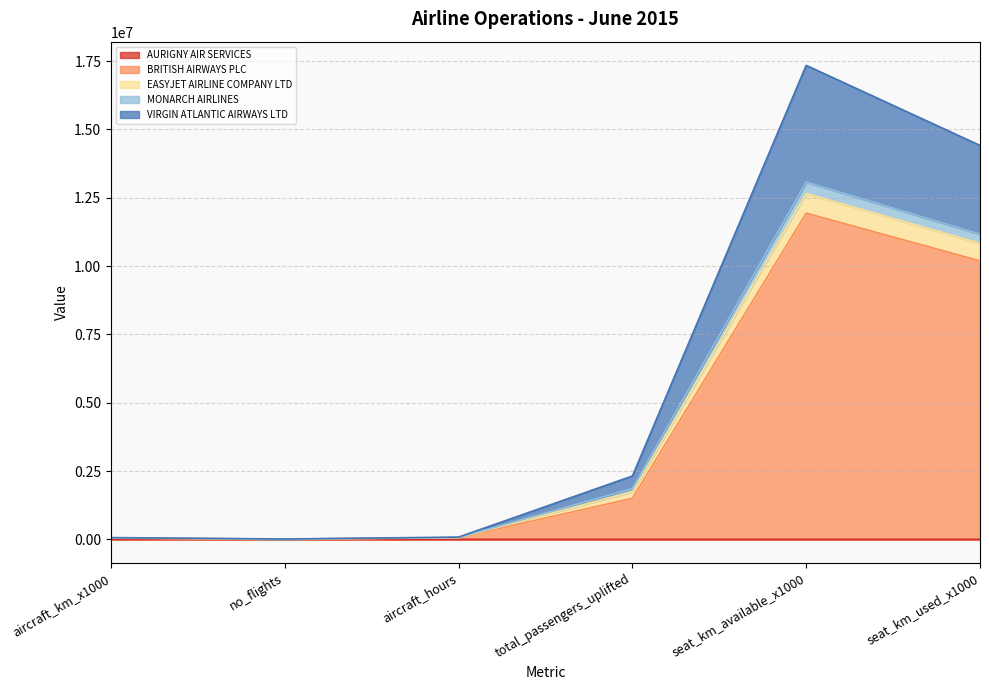

At which category is the sum across all series the highest?

seat_km_available_x1000